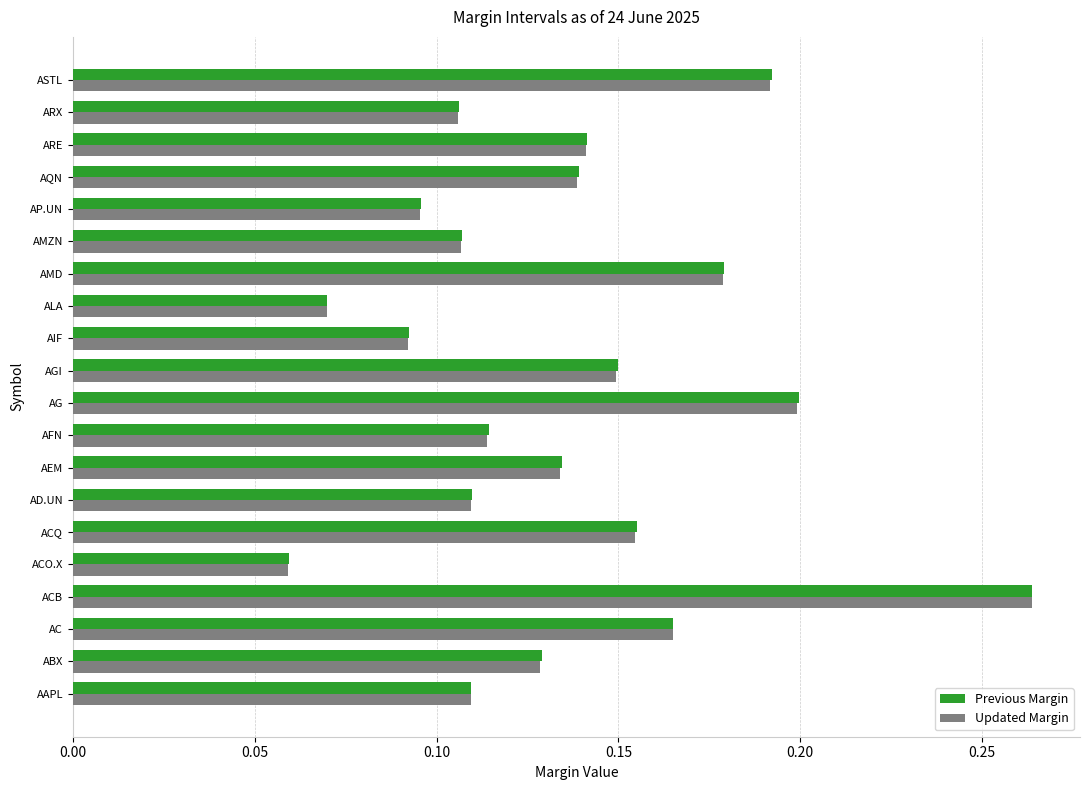

Which series has the largest range (max minus min)?

Updated Margin